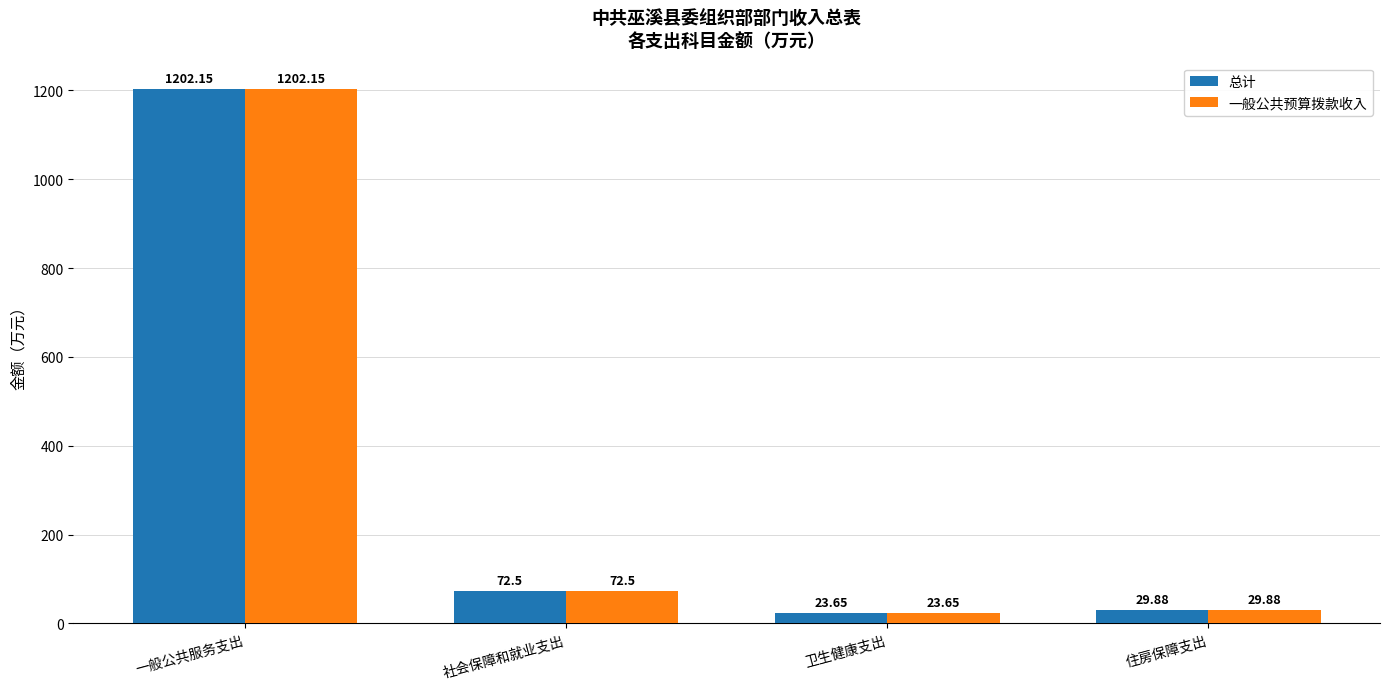

What is the value of the 一般公共预算拨款收入 bar at the 1st from the left?

1202.2